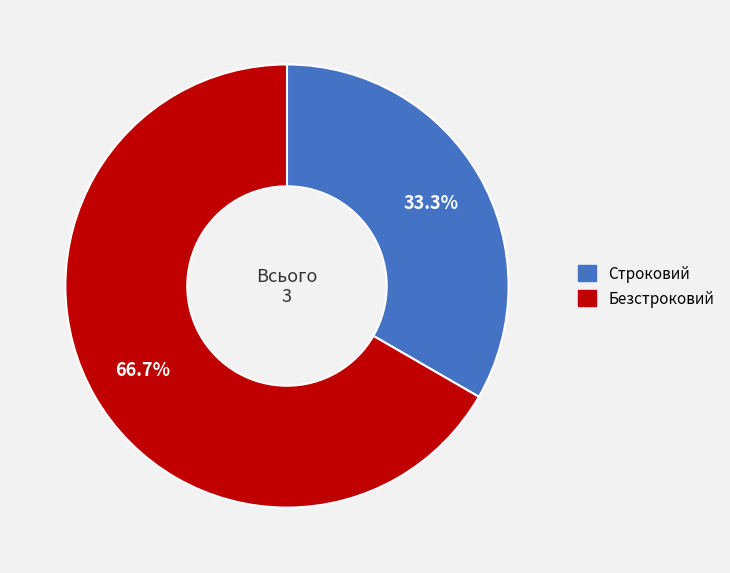

Does any single category account for the majority?

Yes